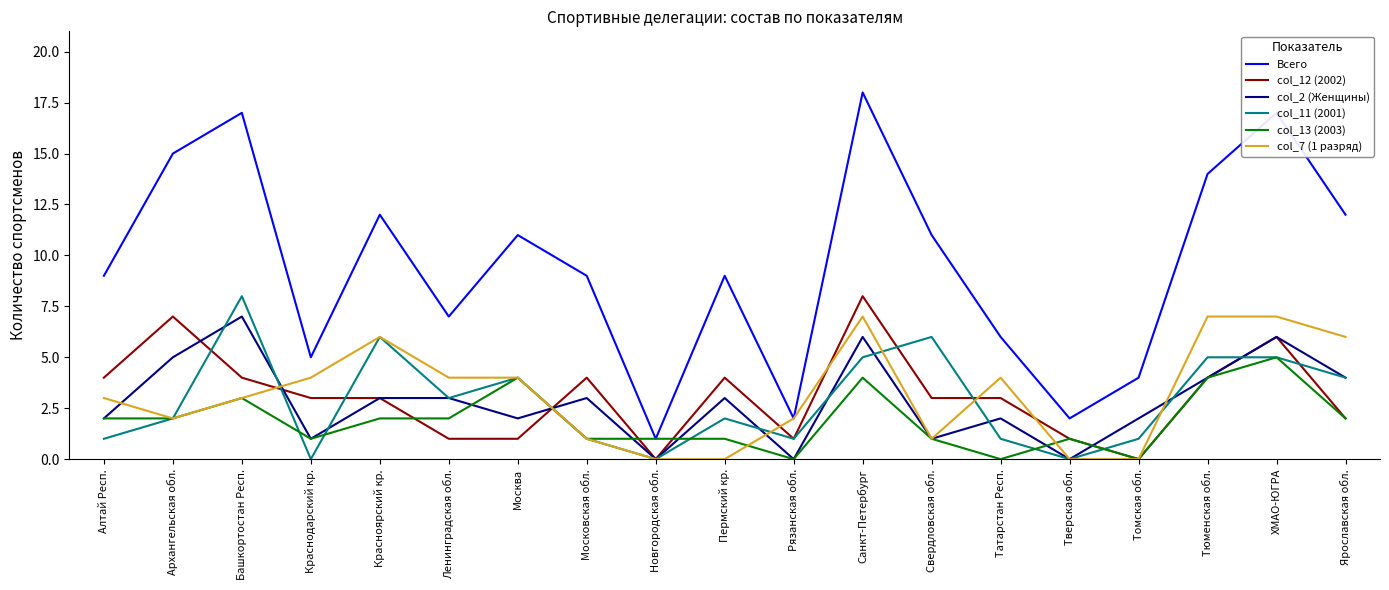

Read the col_13 (2003) value at Ленинградская обл..

2